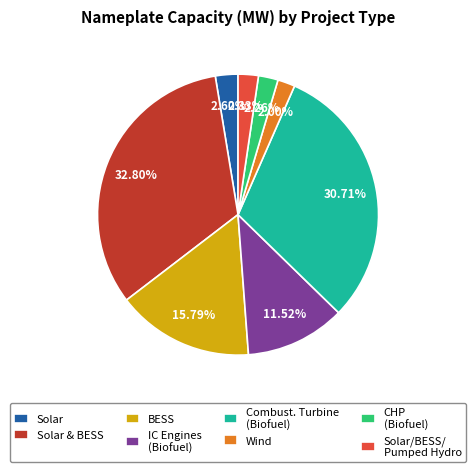

Do CHP (Biofuel) and Solar & BESS together represent more than half of the pie?

No